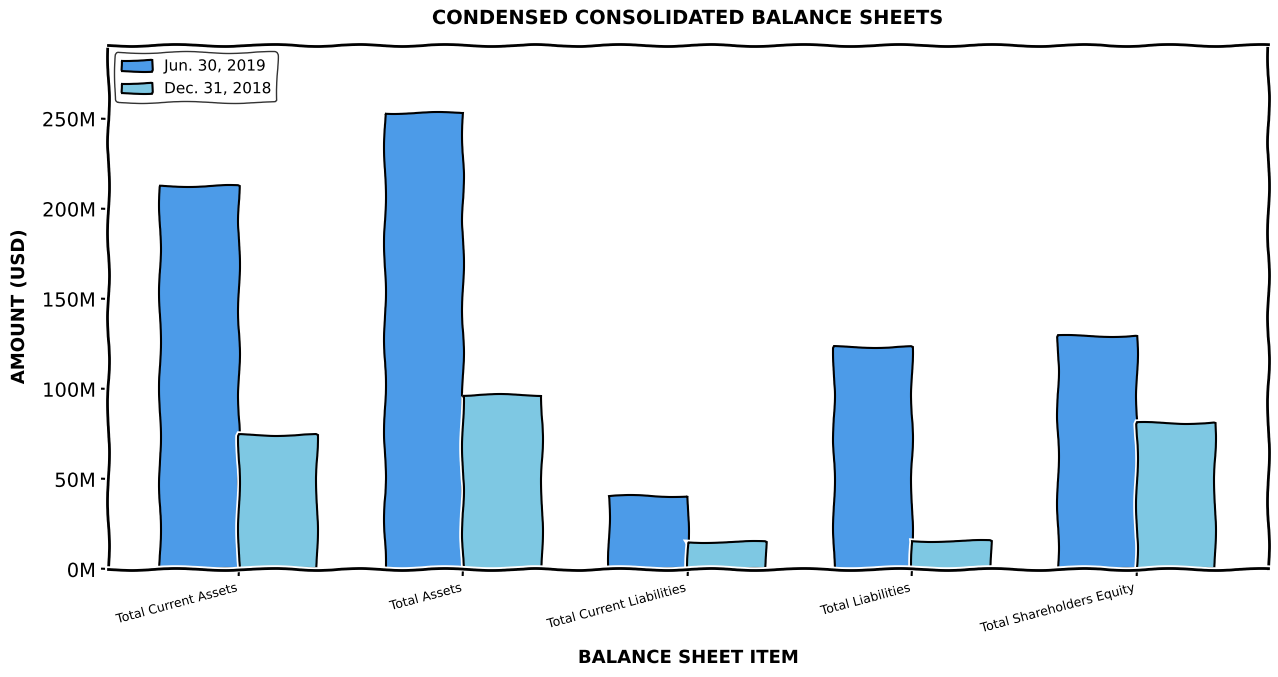

Reading left to right, transcribe all the data shown in this chart.

Jun. 30, 2019: Total Current Assets=212875198	Total Assets=253076041	Total Current Liabilities=40790164	Total Liabilities=123512930	Total Shareholders Equity=129563111
Dec. 31, 2018: Total Current Assets=74652065	Total Assets=96894763	Total Current Liabilities=15498810	Total Liabilities=15835290	Total Shareholders Equity=81059473